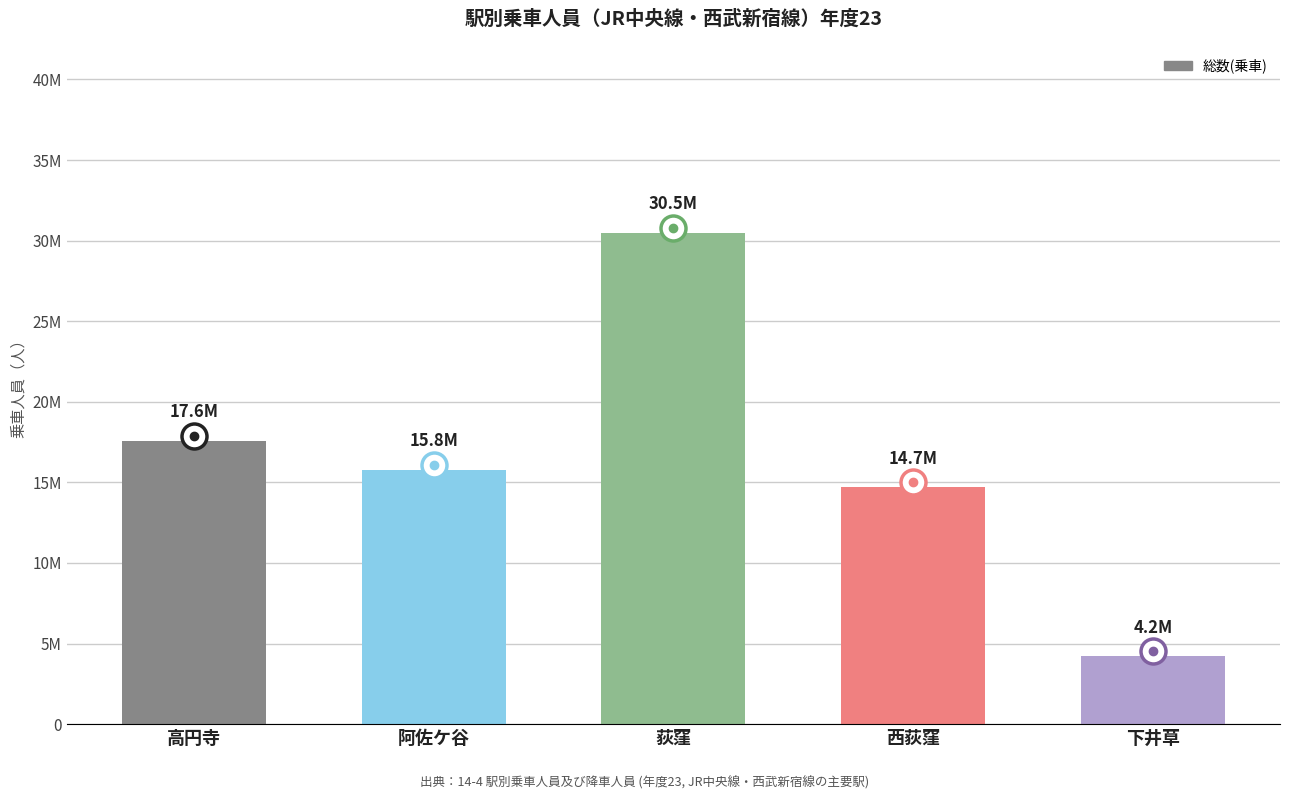

What is the label of the 2nd bar from the left?

阿佐ケ谷